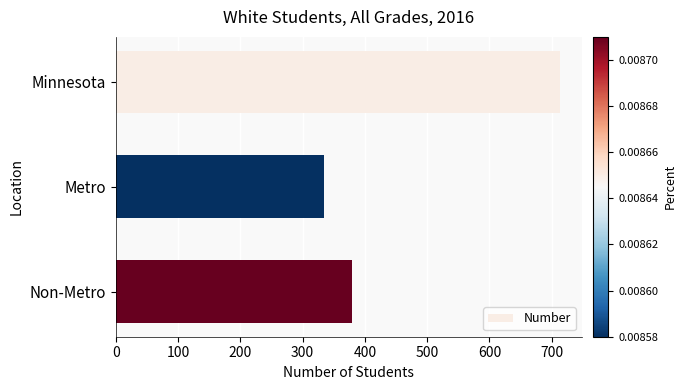

List the labels in order of value, smallest first.

Metro, Non-Metro, Minnesota